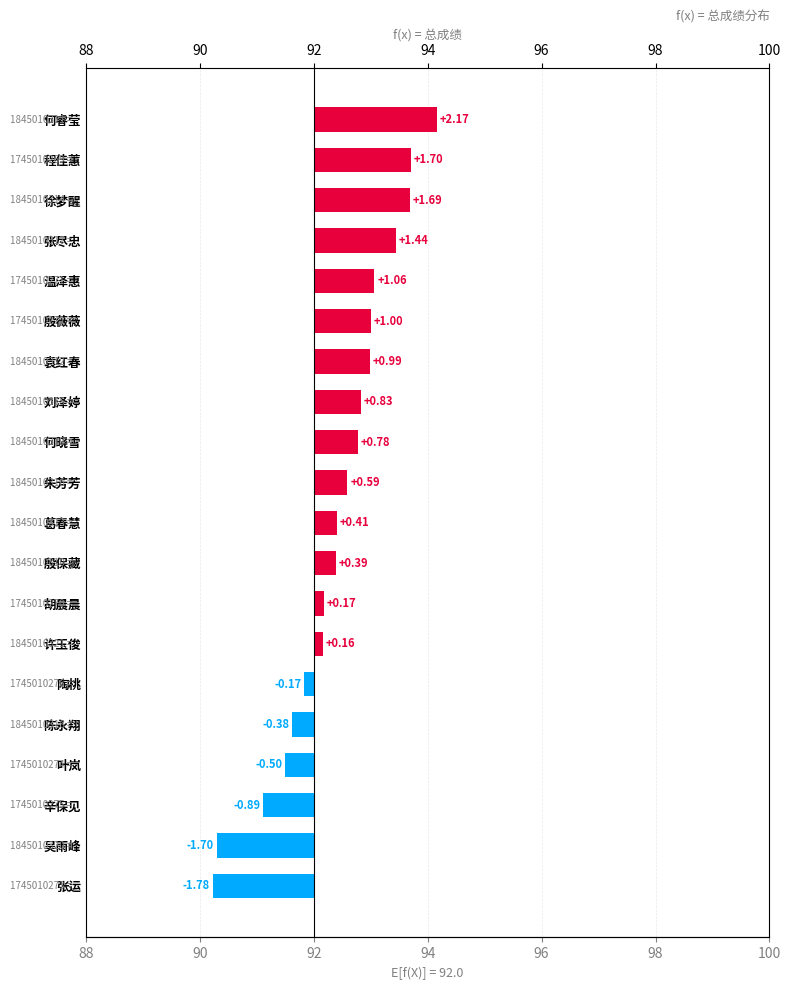

Are the bars grouped side by side (vs. stacked)?

No